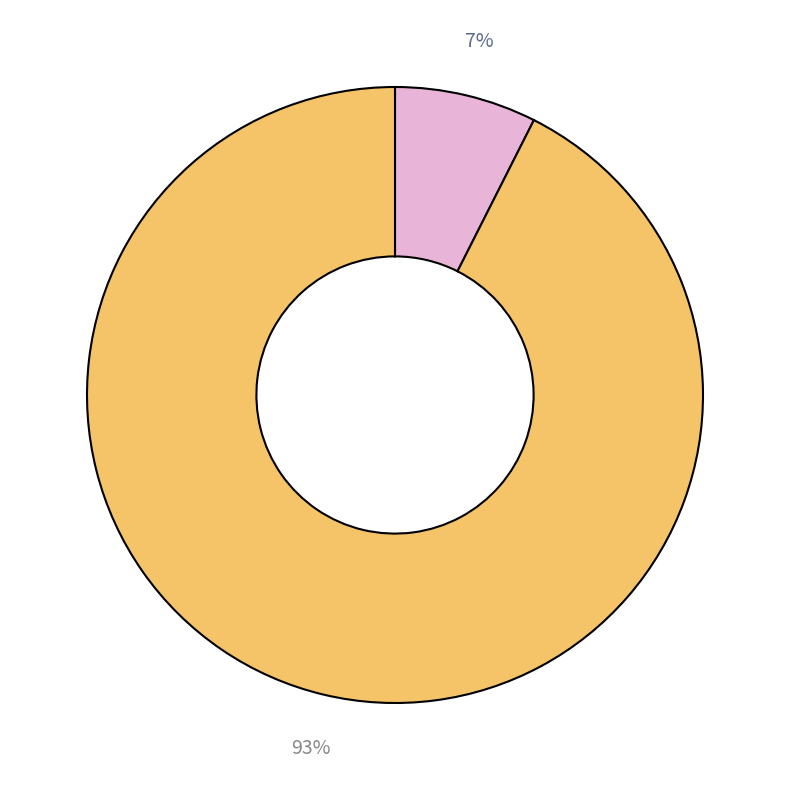

To the nearest percent, what is the average slice percentage?

50%